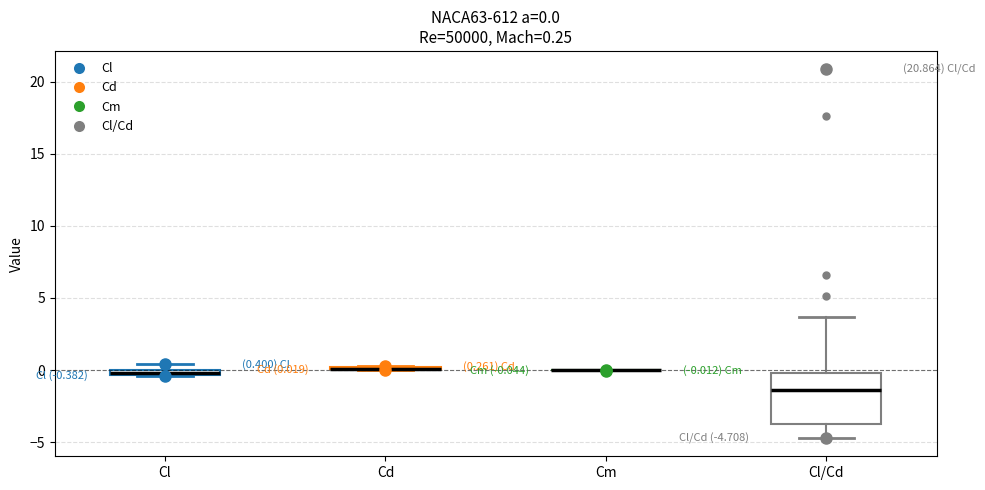

Which box is the tallest, from its lower edge to its upper edge?

Cl/Cd